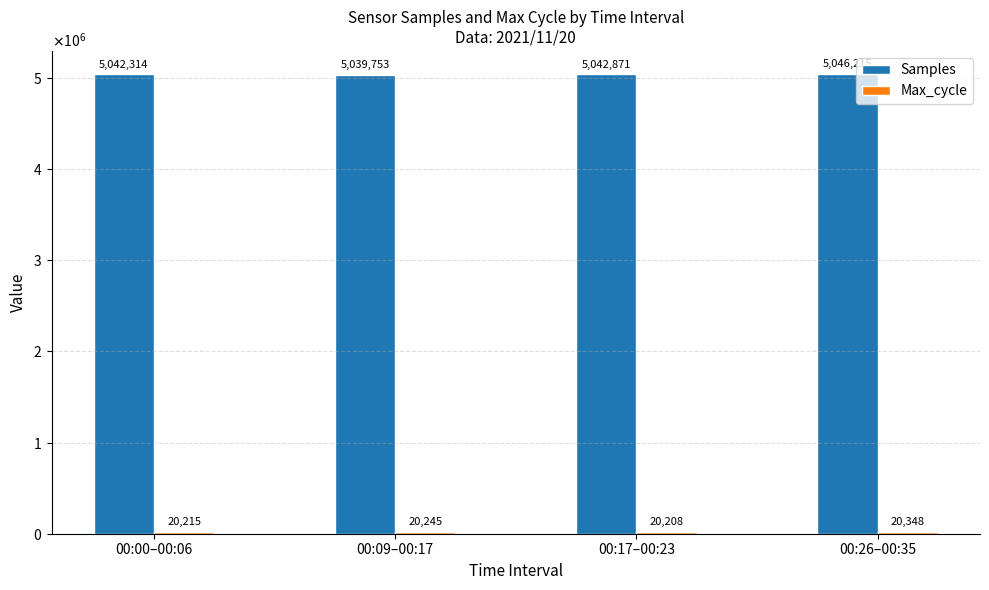

At which category is the sum across all series the highest?

00:26–00:35